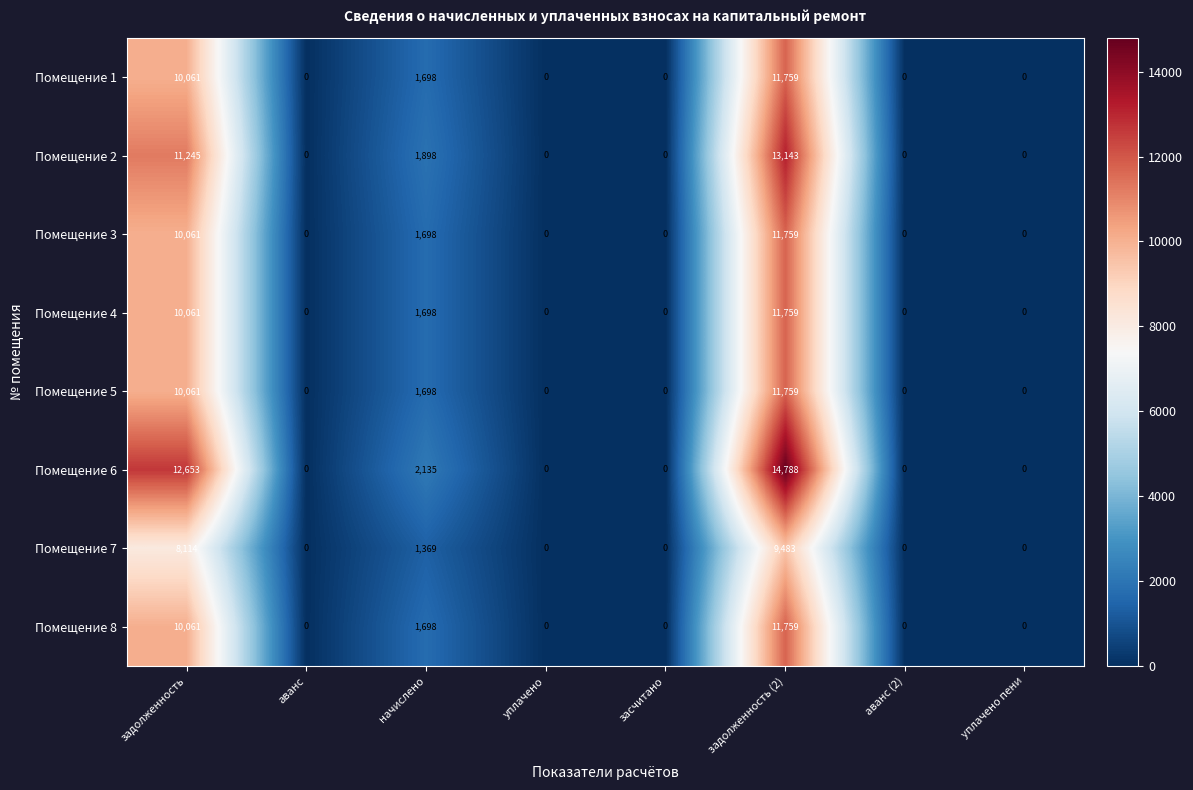

How many series are shown in this chart?

8